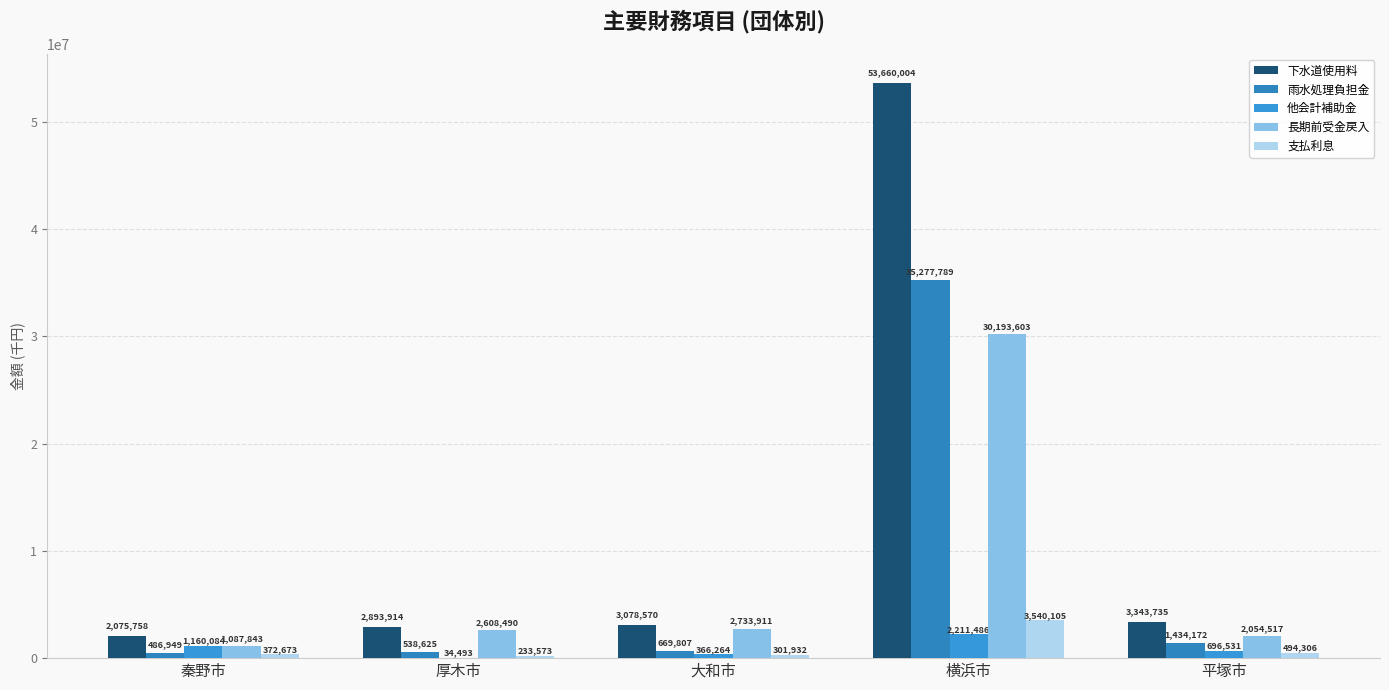

Which series has the widest spread of values?

下水道使用料